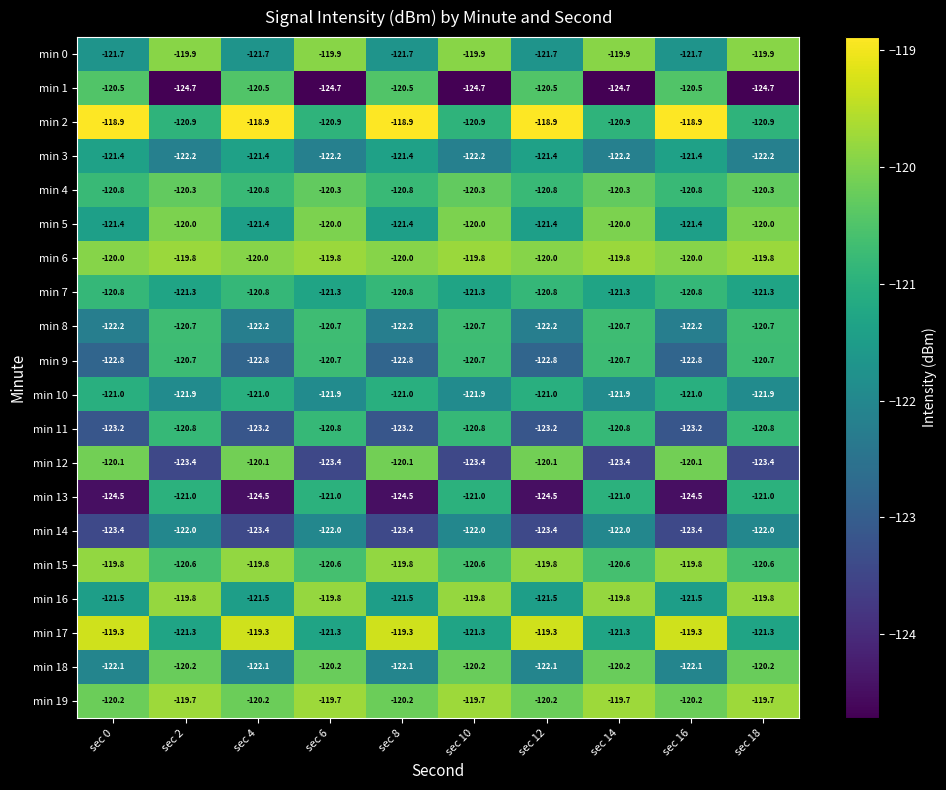

What is the minimum value for min 4?

-120.8